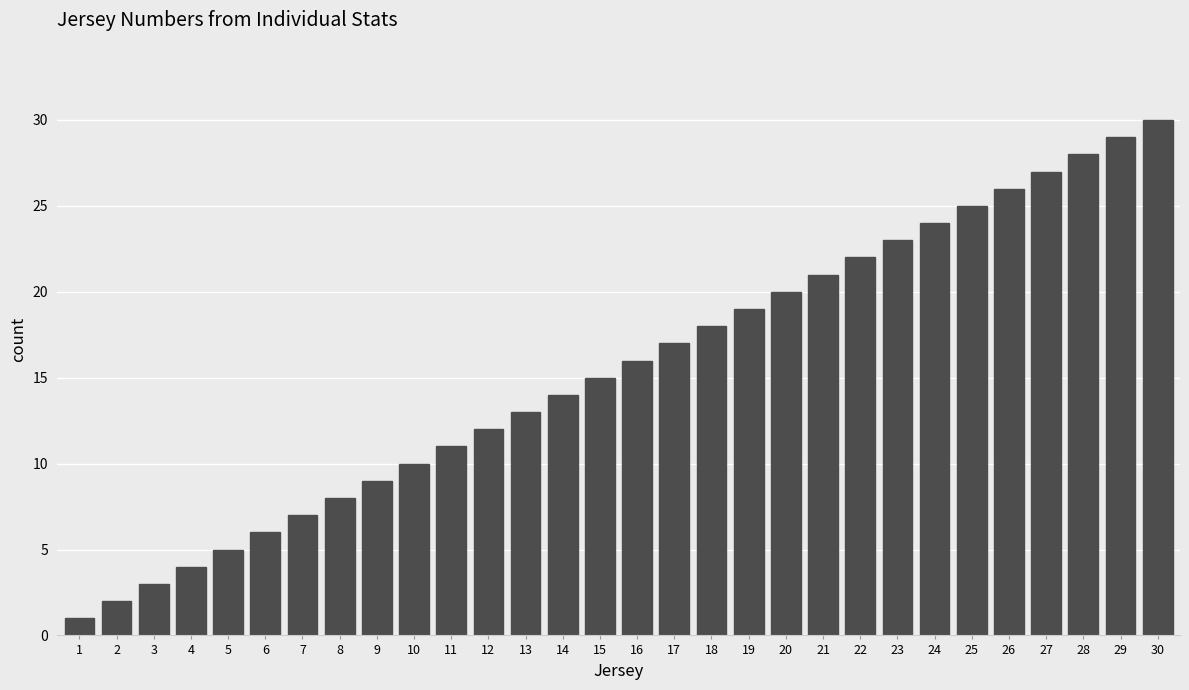

What is the maximum value shown in the chart?

30